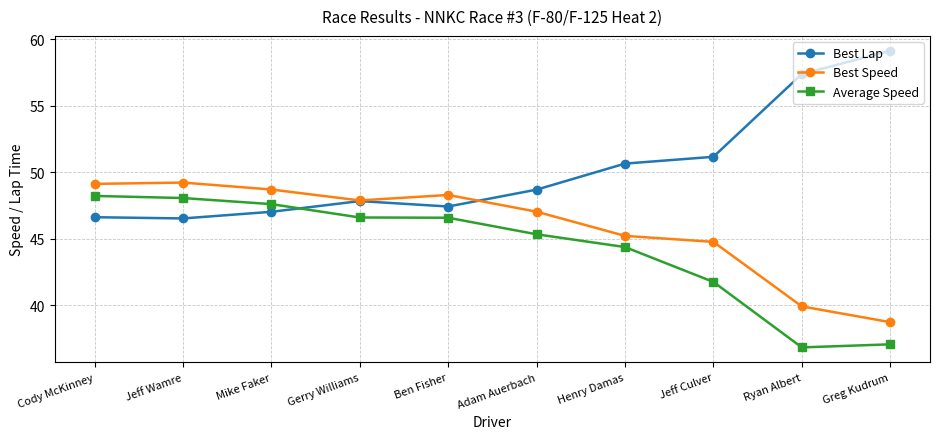

Is it true that Average Speed equals 77.1 at Cody McKinney?

False